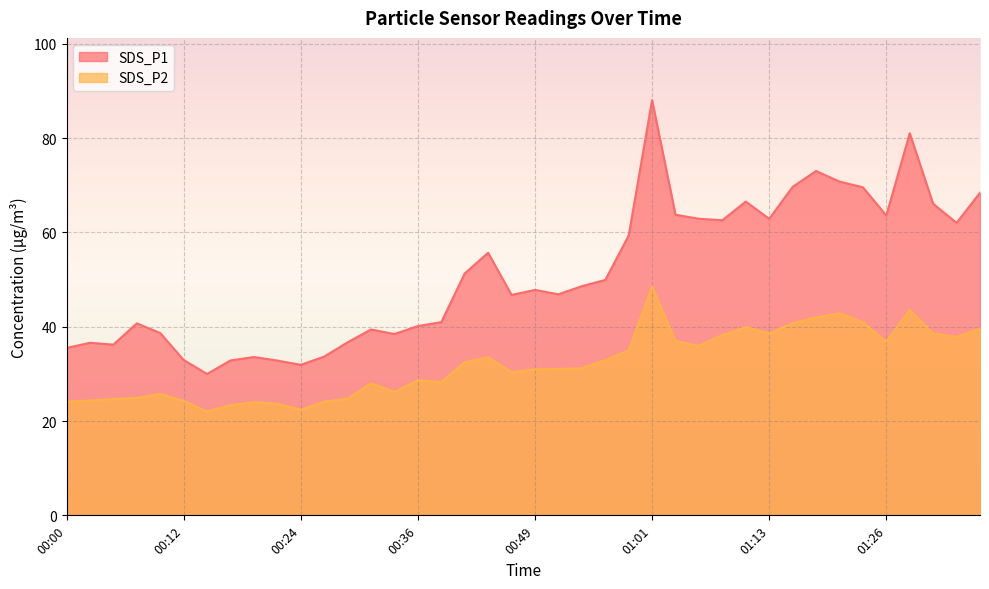

Where is the first local minimum for SDS_P2?

00:15